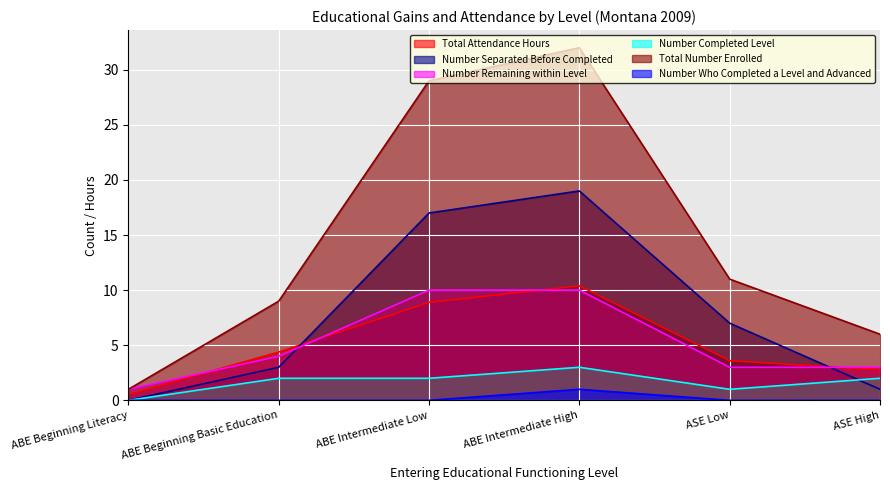

How many values in Number Who Completed a Level and Advanced are above zero?

1